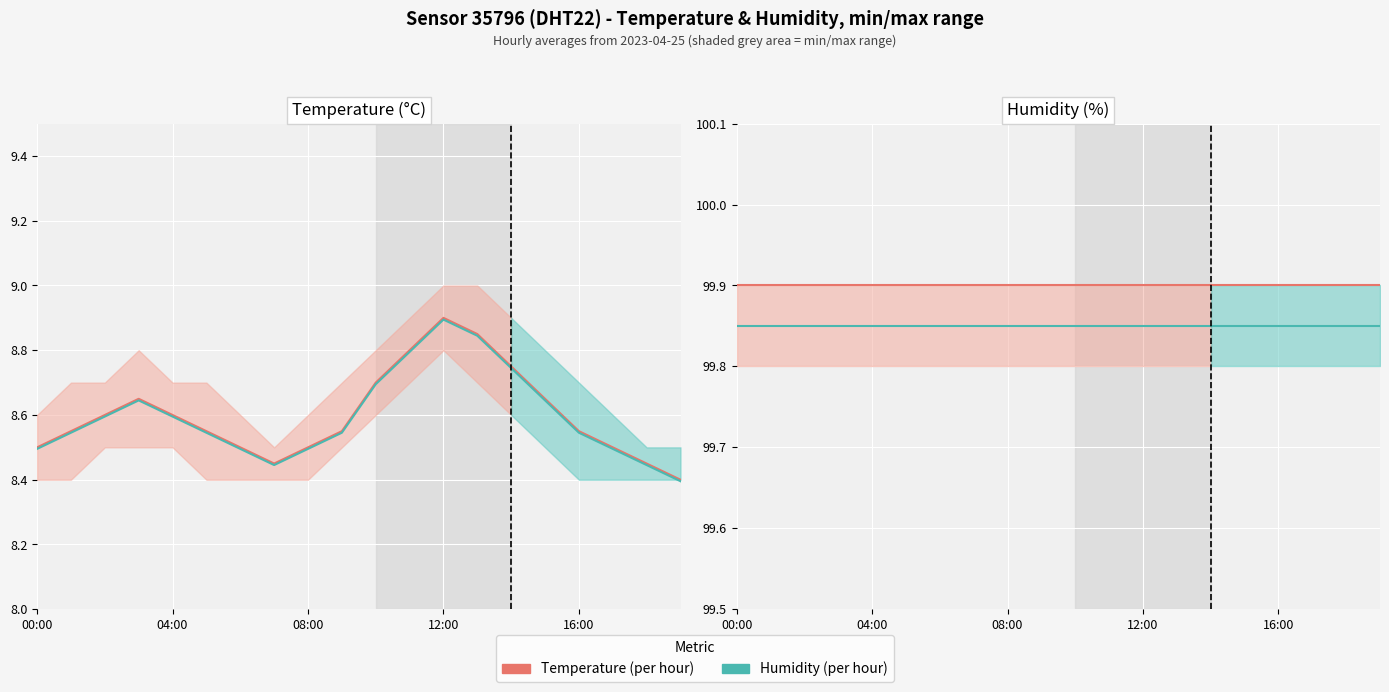

True or false: Humidity (per hour) and Temperature (per hour) intersect in this chart.

False